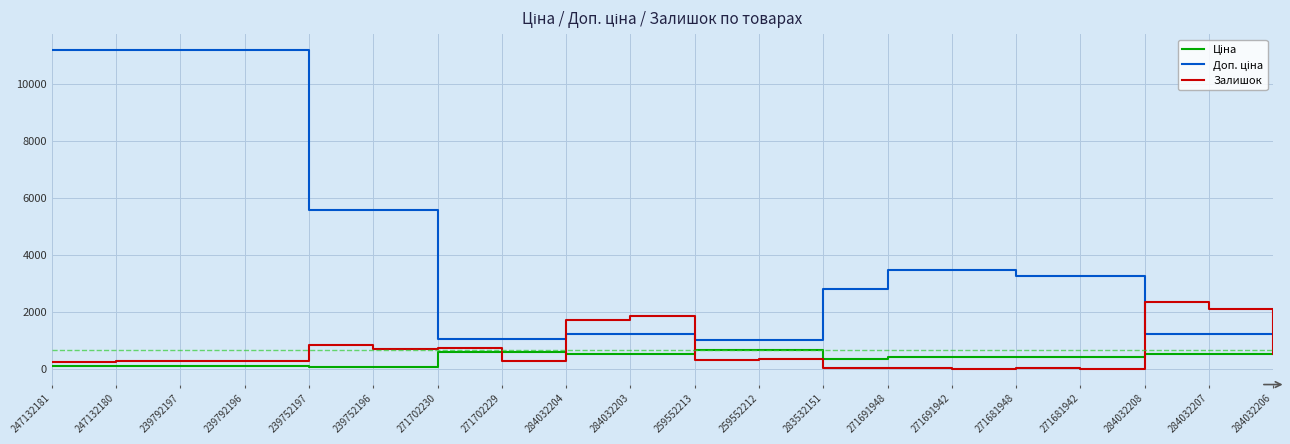

What is the total value across all series at 284032203?

3592.9